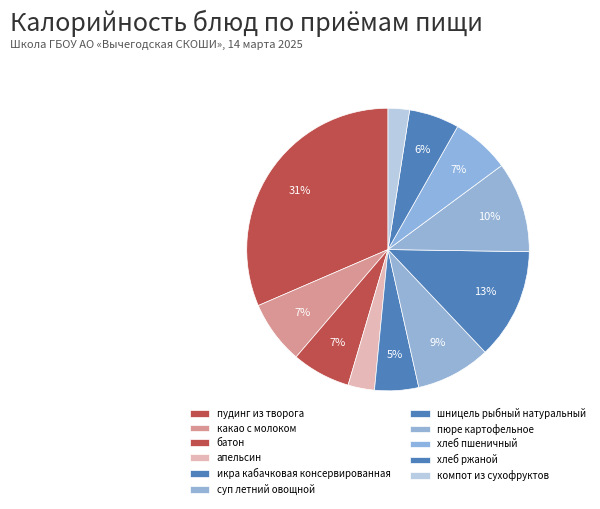

How many segments does this pie chart have?

11